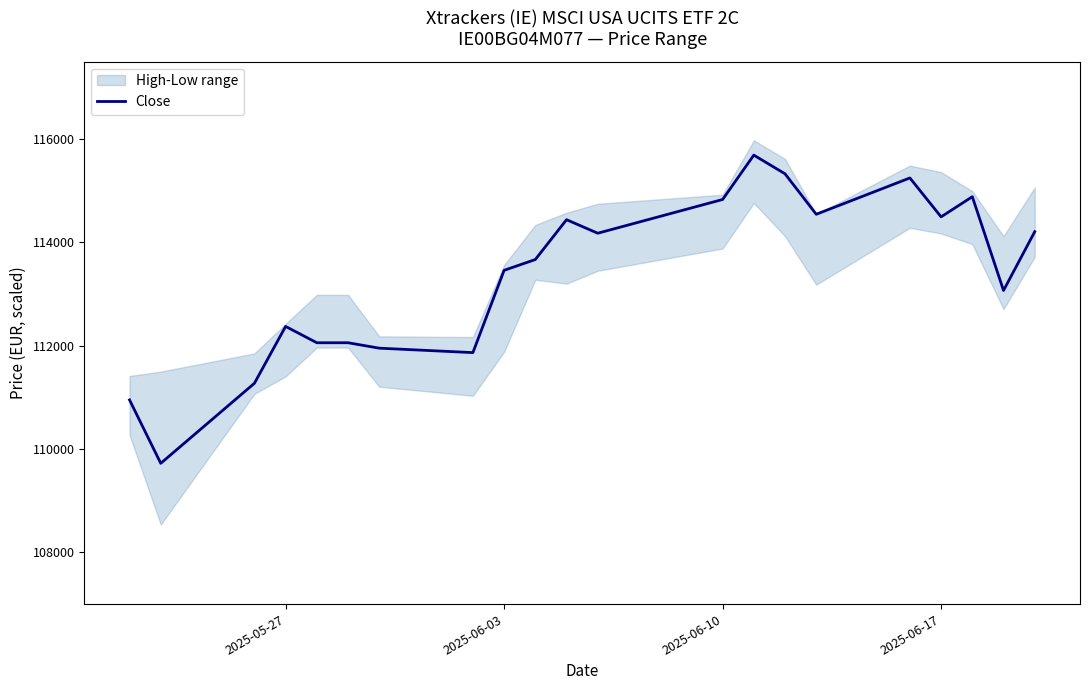

What is the lowest value of the Close series?

109725